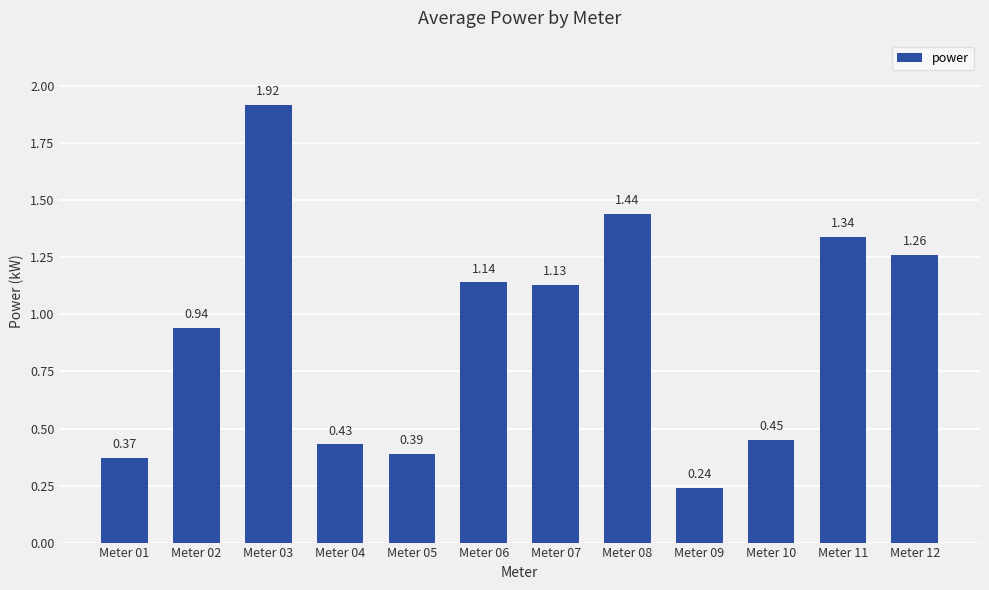

How many data points are less than 1?

6